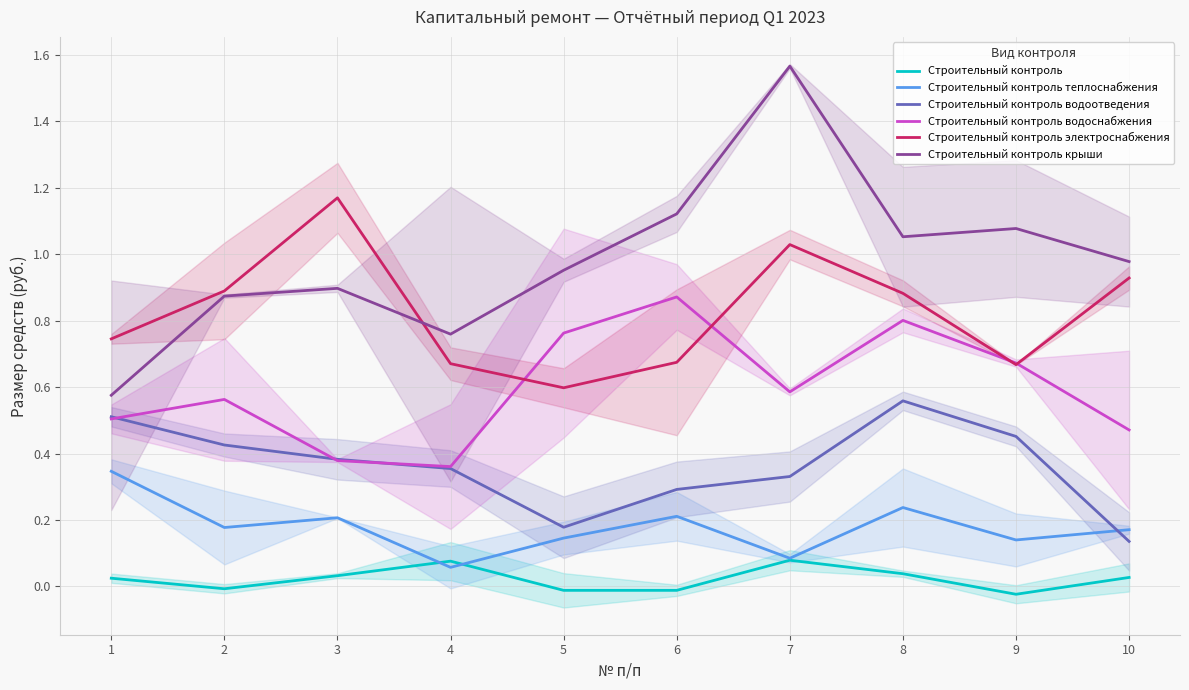

Which category has the highest value across all series?

7